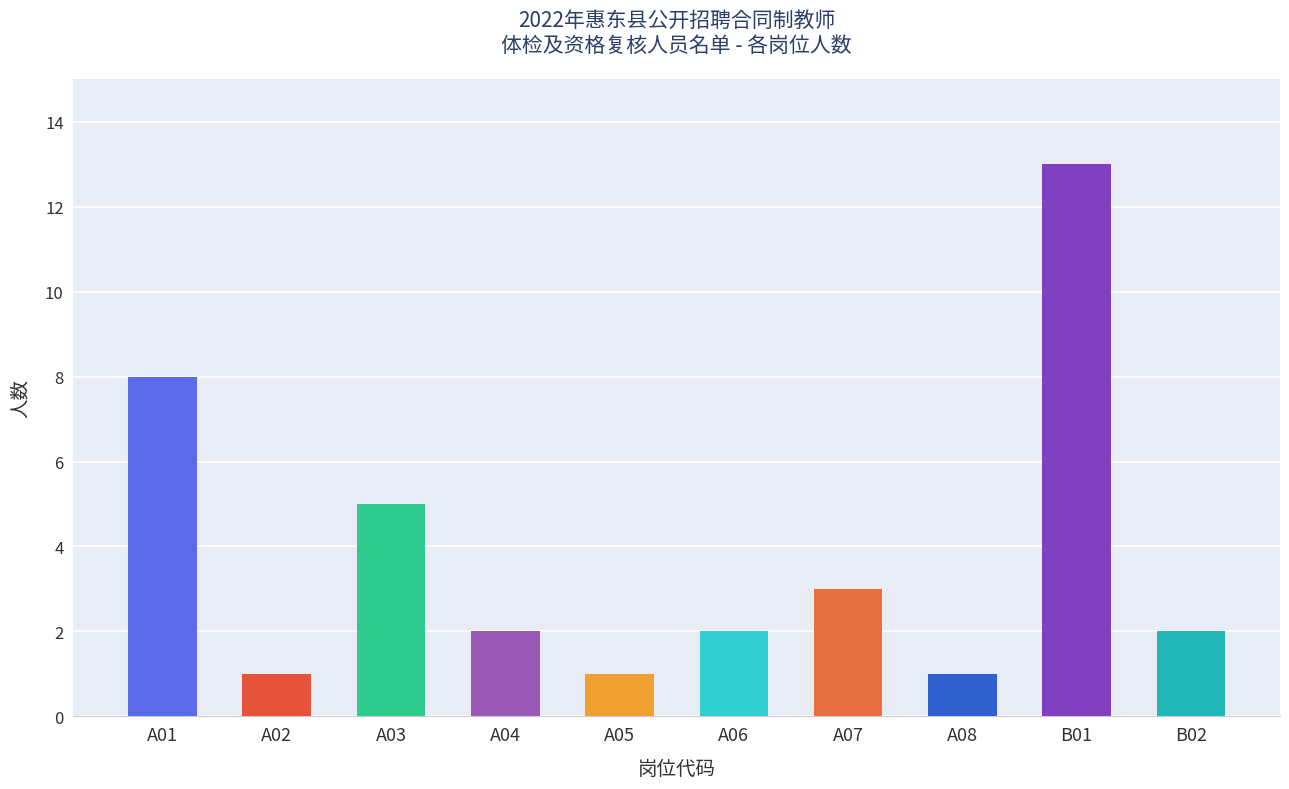

What is the change in value from A07 to B01?

+10